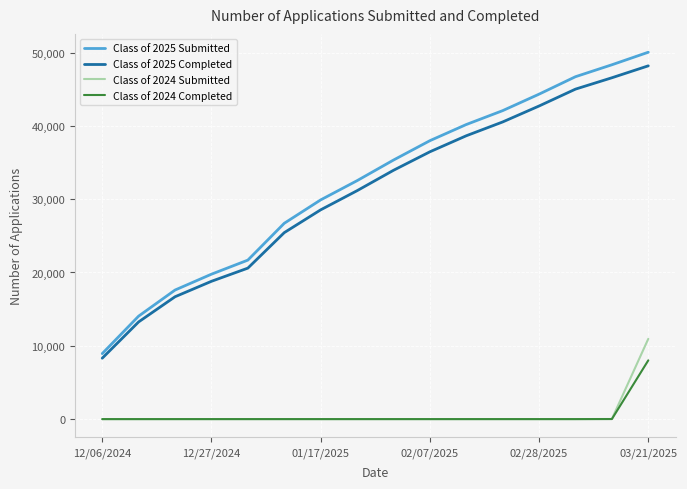

Which series has the largest range (max minus min)?

Class of 2025 Submitted